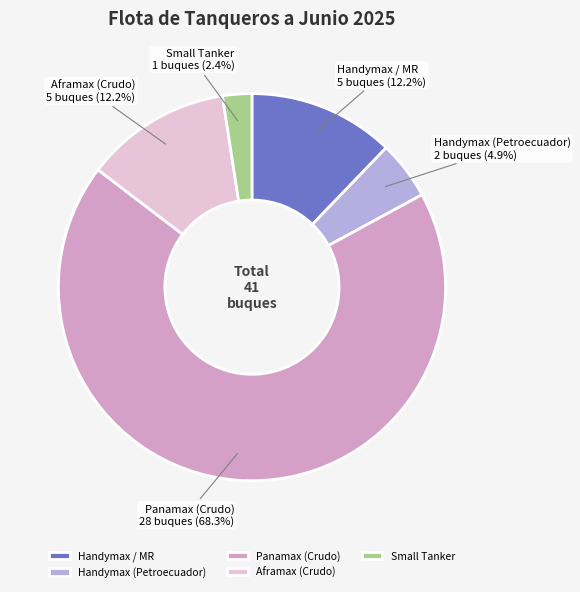

To the nearest percent, what is the difference between the Handymax (Petroecuador) and Handymax / MR slice percentages?

7%